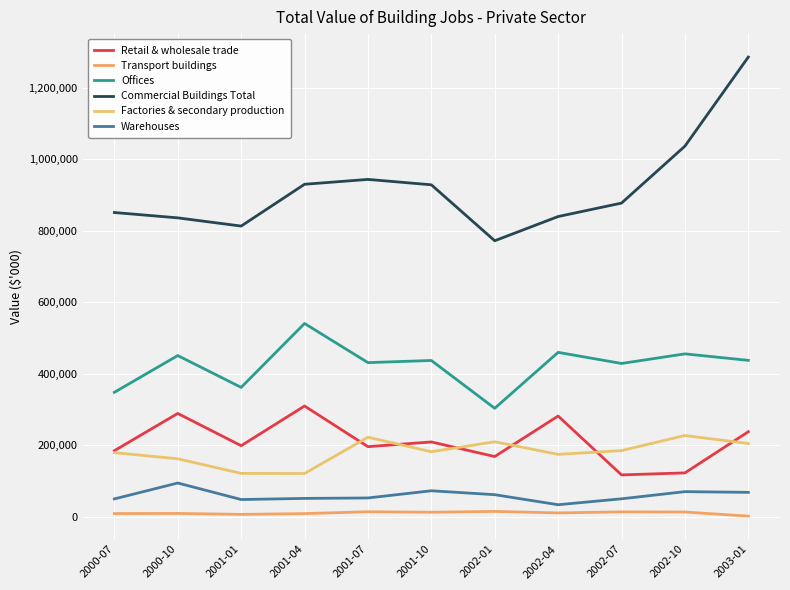

Between 2001-10 and 2002-07, which is larger?

2001-10